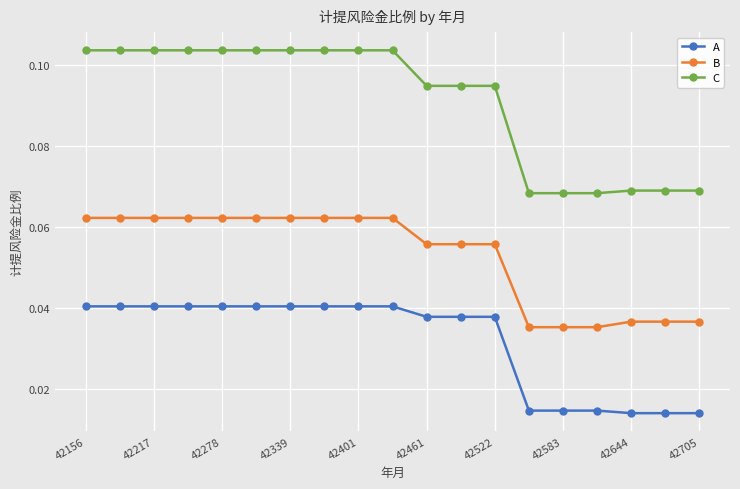

List the series in order of their peak value, highest first.

C, B, A